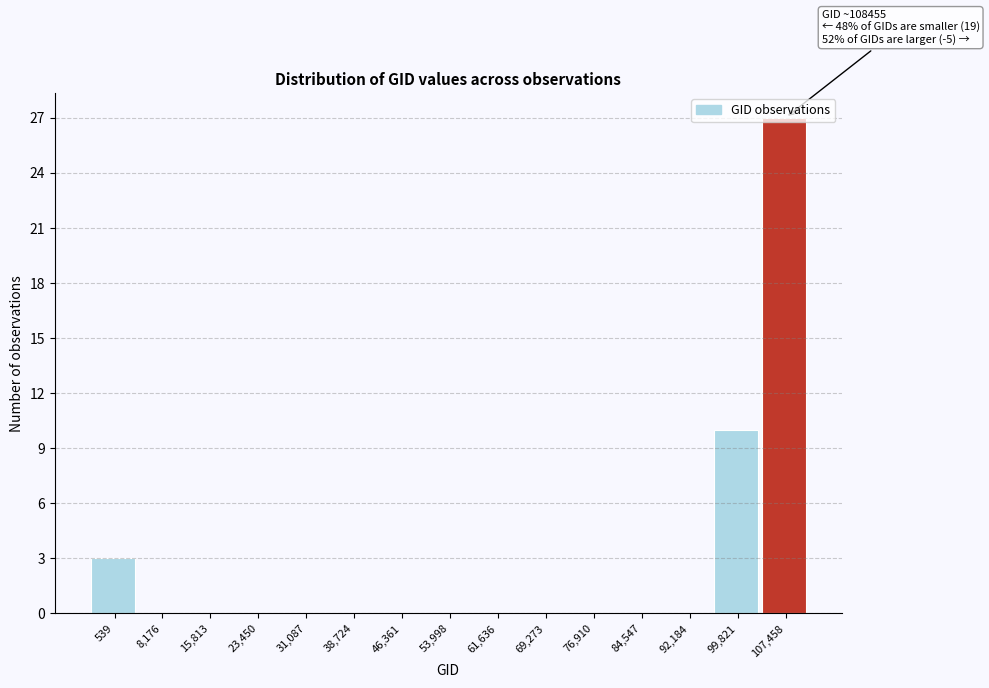

Where is the data nearest to the value 13?

99,821